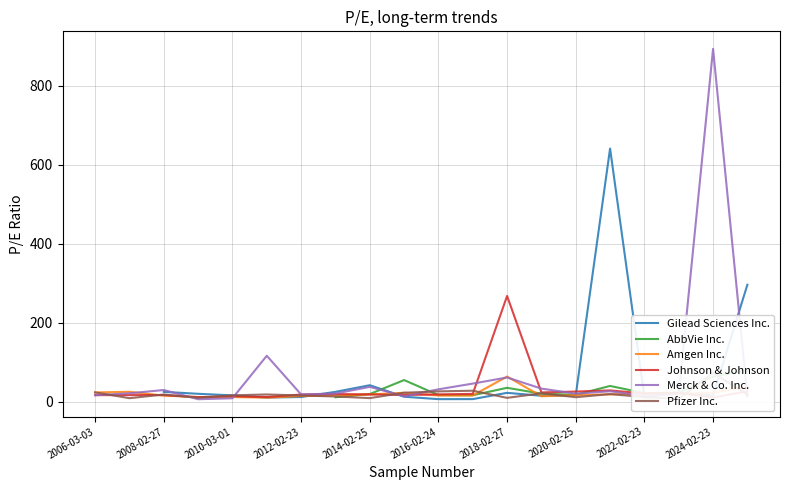

The Amgen Inc. series shows 64.1 at 2018-02-27. True or false?

True